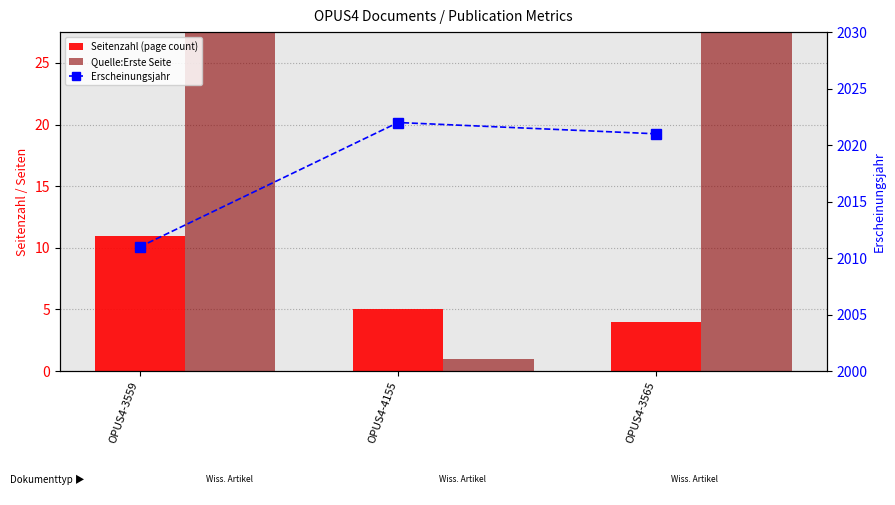

True or false: Erscheinungsjahr has a value of 2022 at OPUS4-4155.

True